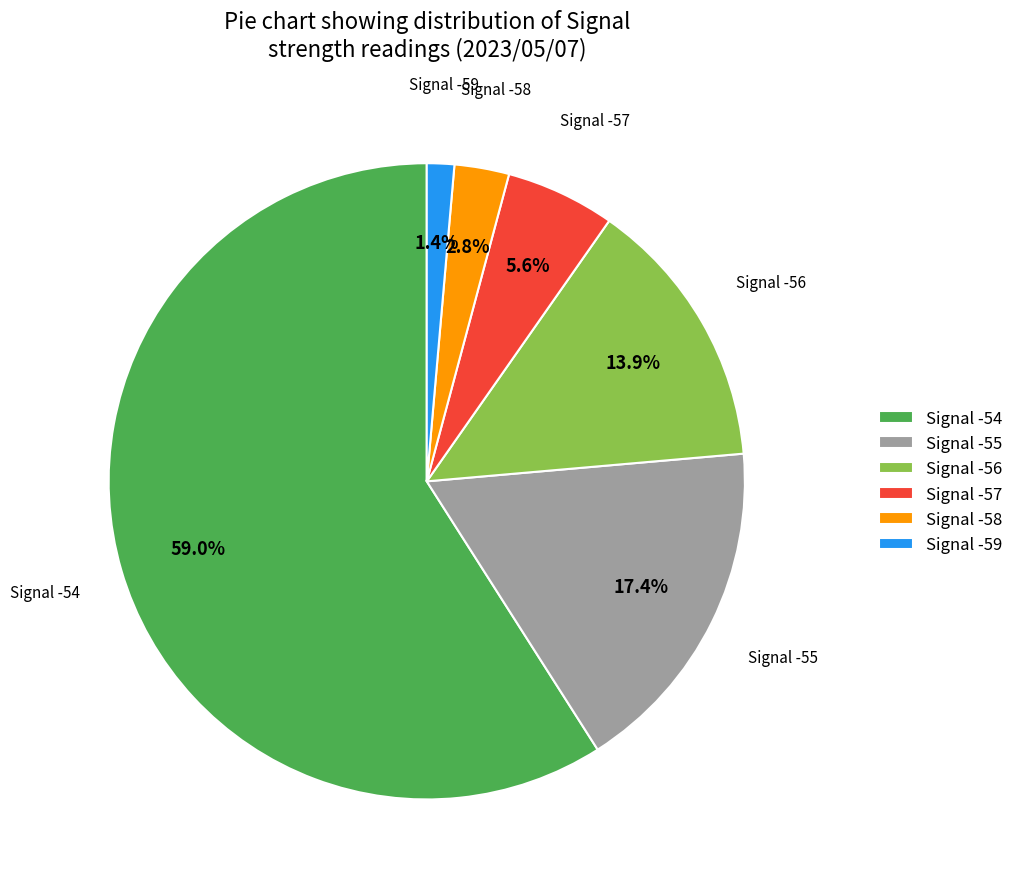

Rank the categories by value from highest to lowest.

Signal -54, Signal -55, Signal -56, Signal -57, Signal -58, Signal -59